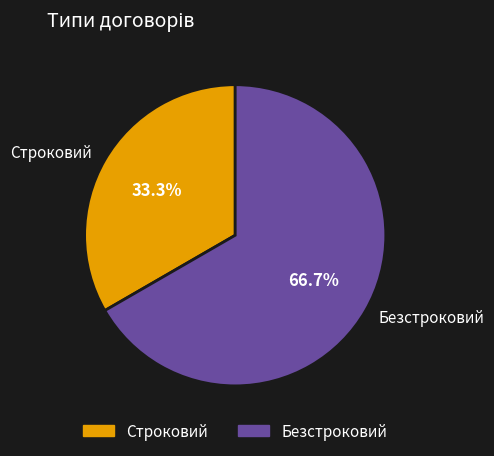

Rank the categories by value from highest to lowest.

Безстроковий, Строковий